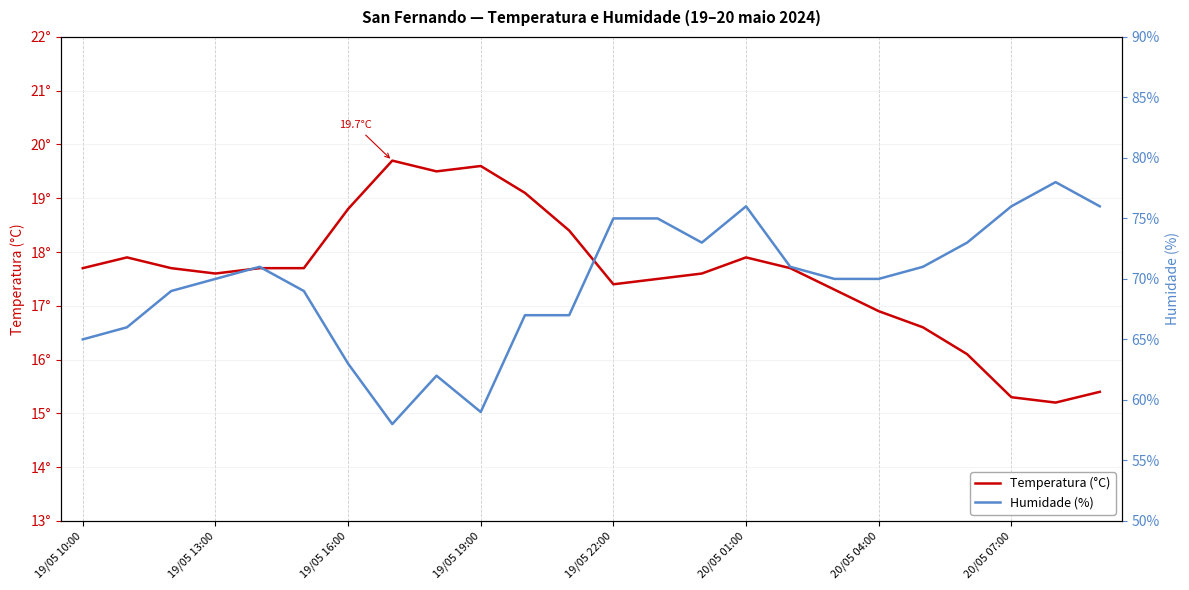

How many values in the Temperatura (°C) series exceed 17?

18